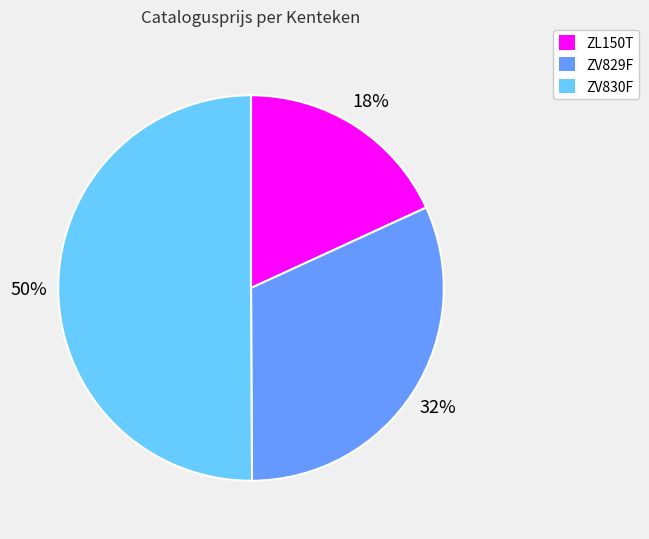

Is the sum of ZL150T and ZV830F greater than half?

Yes